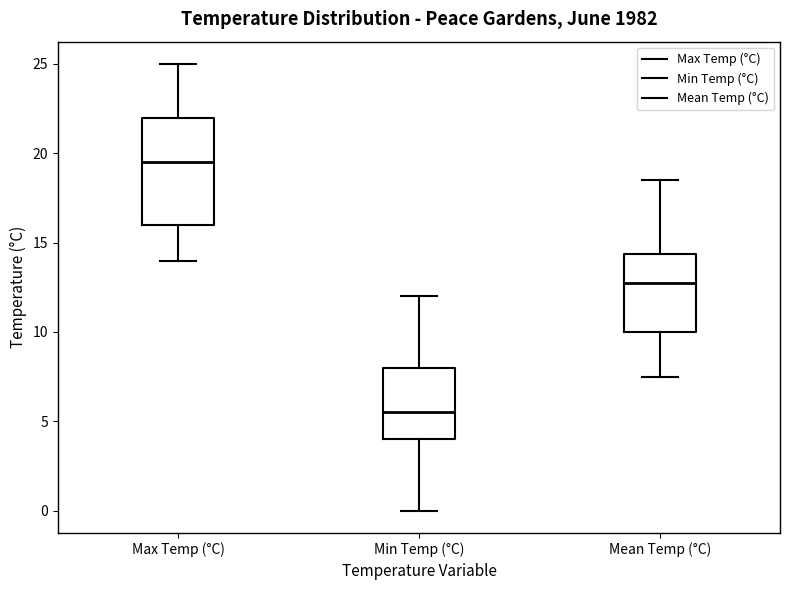

Where is the lower edge of the box for Mean Temp (°C) on the y-axis? The values are not printed on the chart, so give them approximately, as read against the axis.

10.0